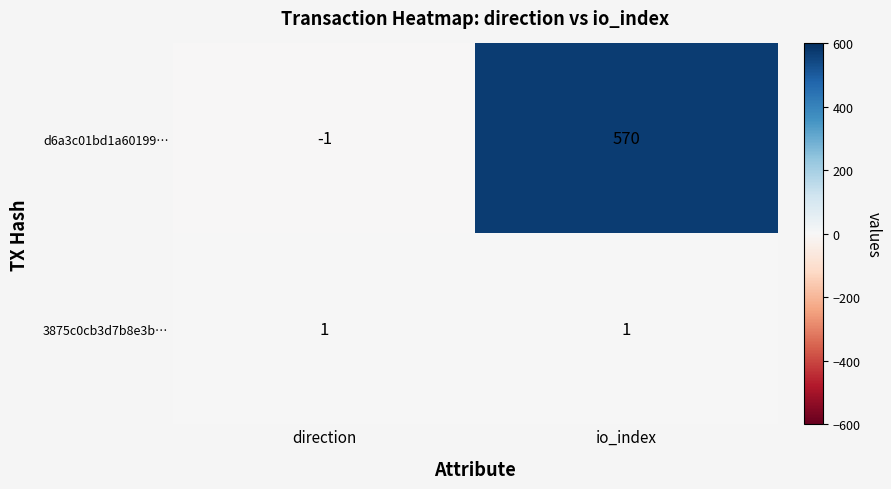

Rank the series by their maximum value, from highest to lowest.

d6a3c01bd1a60199…, 3875c0cb3d7b8e3b…